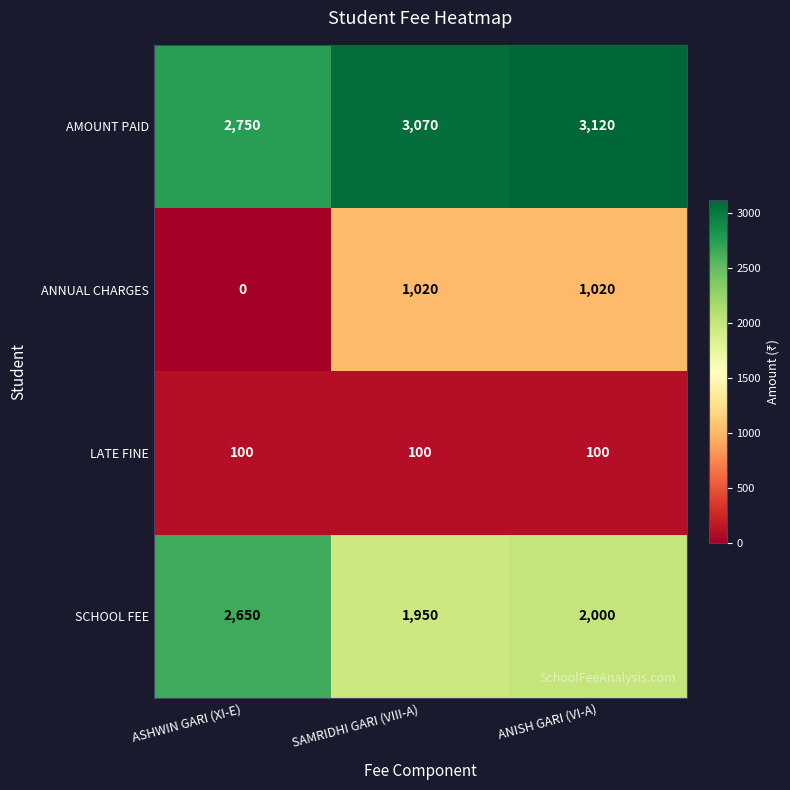

At how many categories does at least one series exceed 1070?

3